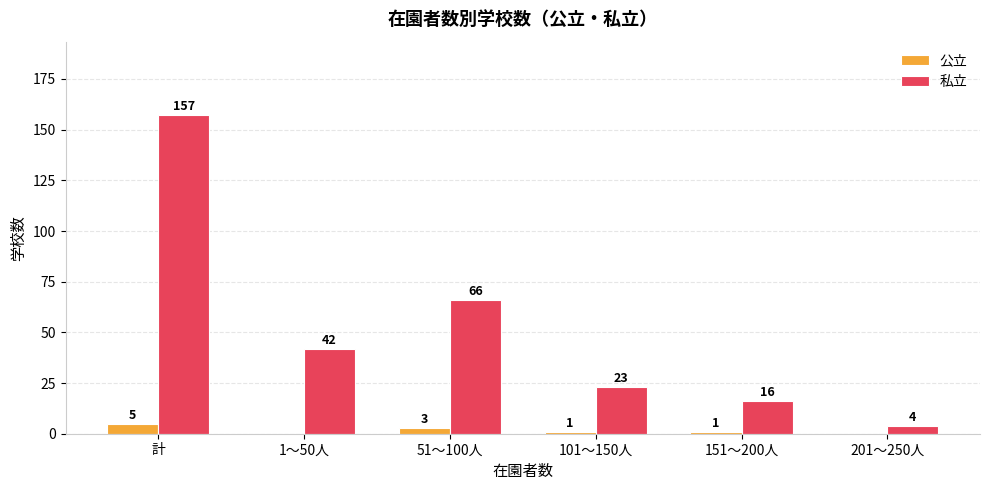

Are the bars horizontal?

No